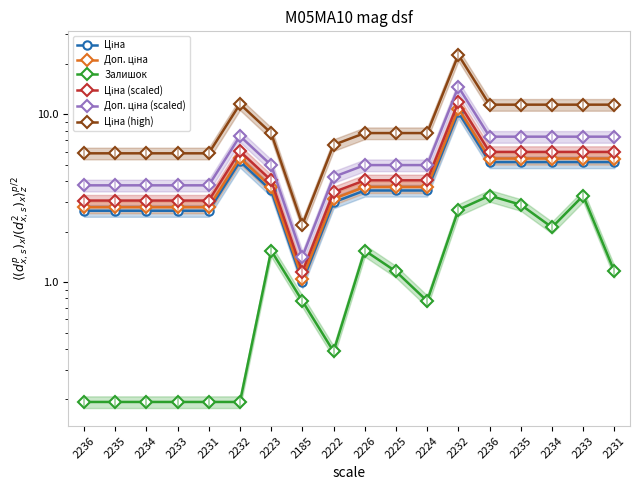

True or false: Доп. ціна has more than 2 points higher than both neighbors.

False